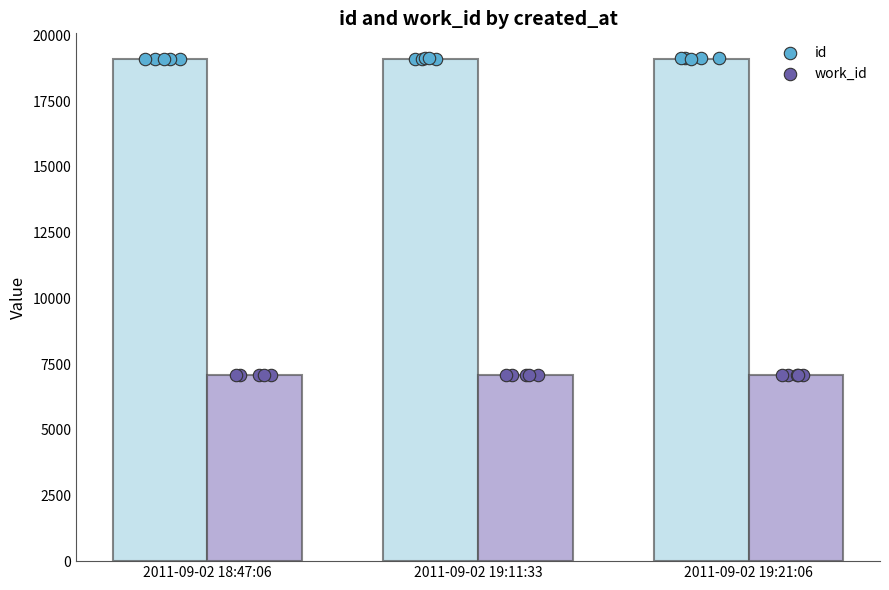

Which series has the largest total across all categories?

id